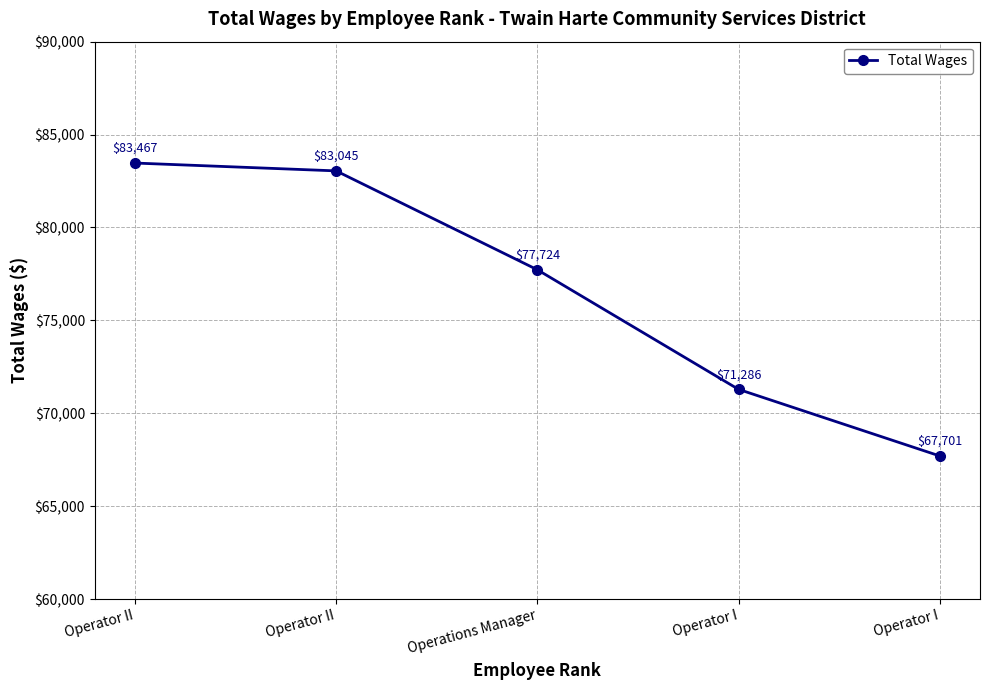

How many lines are shown in the chart?

1